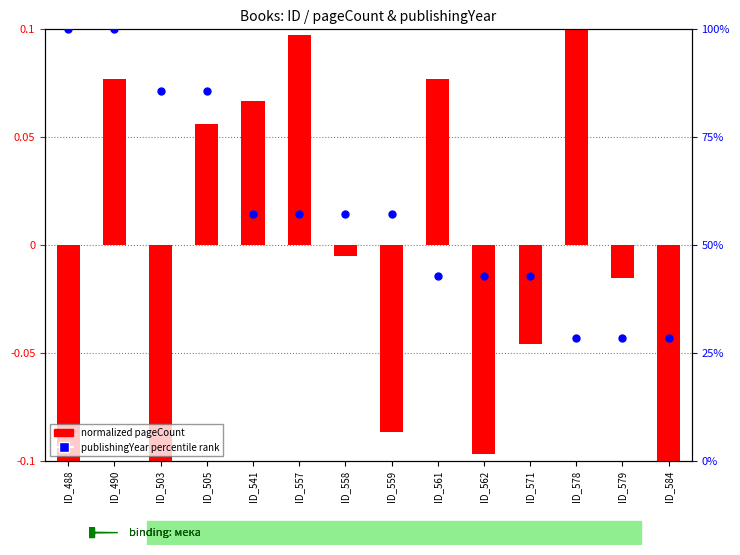

What are all the series names shown in the legend?

normalized pageCount, publishingYear percentile rank